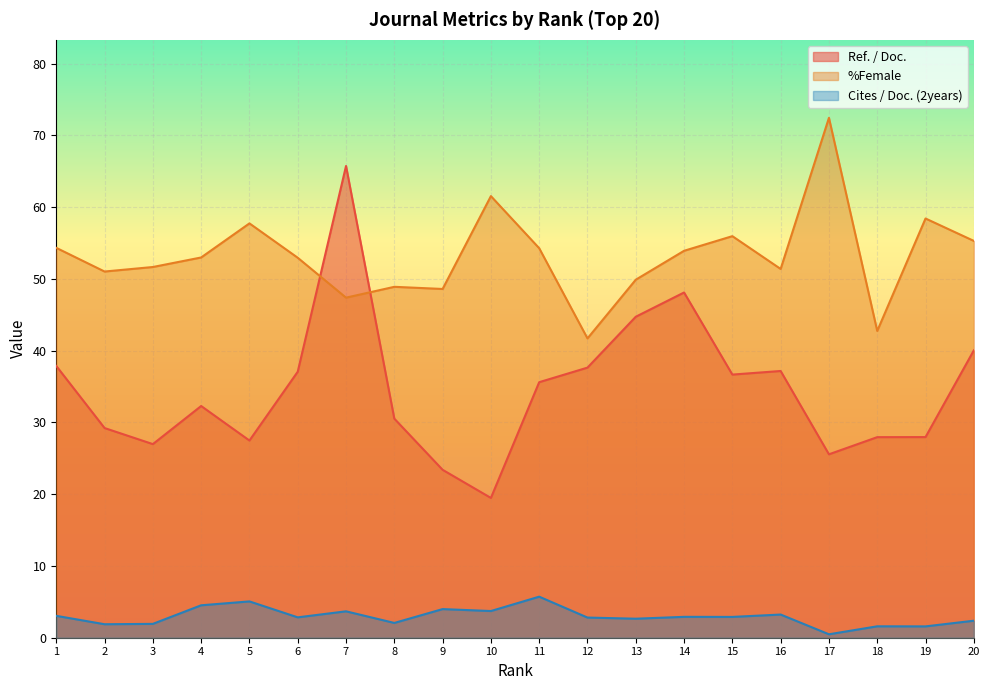

Which category has the lowest value in the %Female series?

12